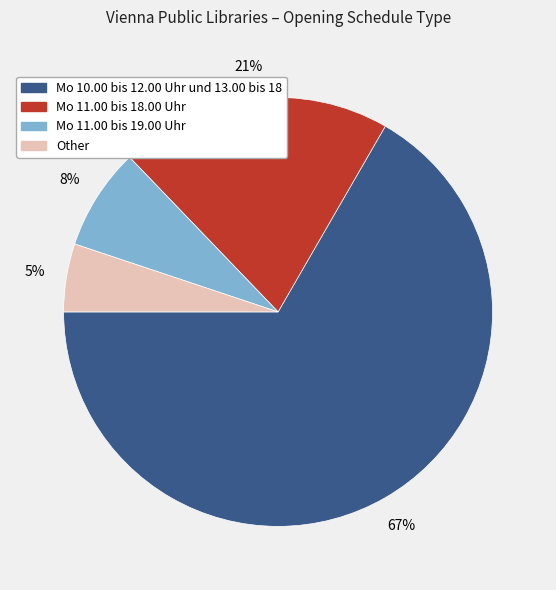

What percentage is the Mo 11.00 bis 19.00 Uhr slice, to the nearest percent?

8%